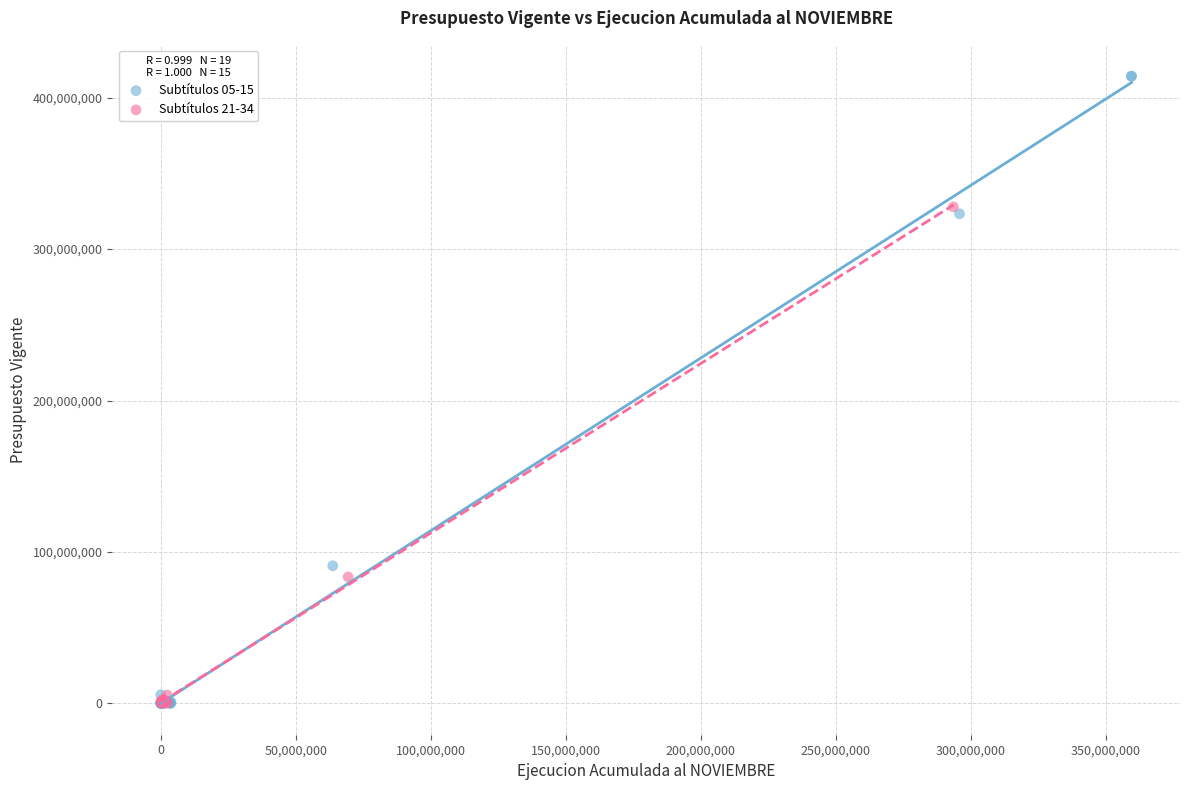

What are all the series names shown in the legend?

Subtítulos 05-15, Subtítulos 21-34